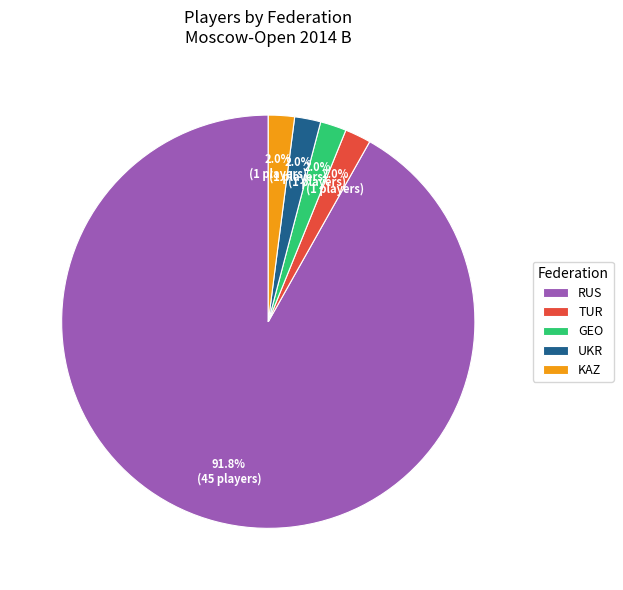

Count the number of slices in the pie.

5